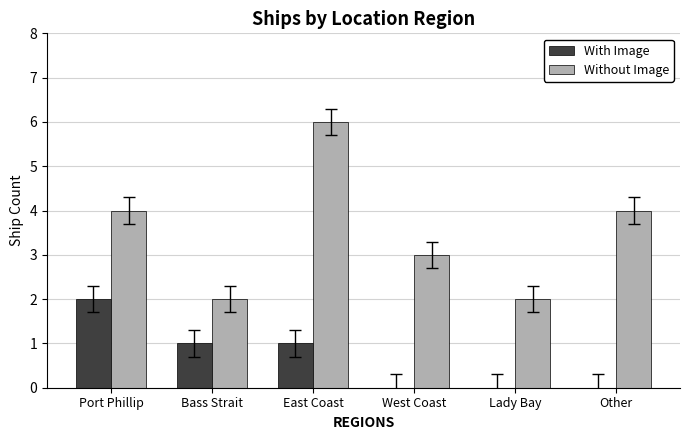

Reading left to right, what are all the values shown in this chart?

With Image: Port Phillip=2	Bass Strait=1	East Coast=1	West Coast=0	Lady Bay=0	Other=0
Without Image: Port Phillip=4	Bass Strait=2	East Coast=6	West Coast=3	Lady Bay=2	Other=4